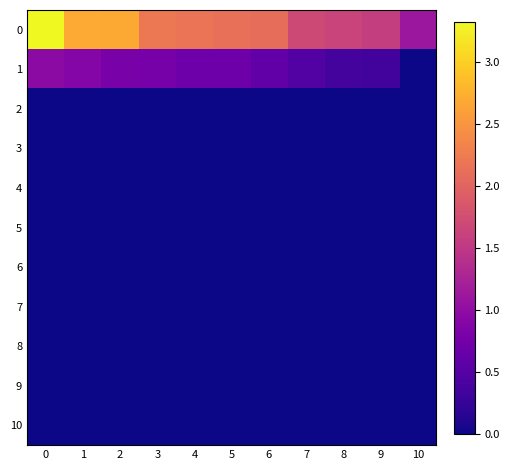

What is the total value across all series at 5?

2.8